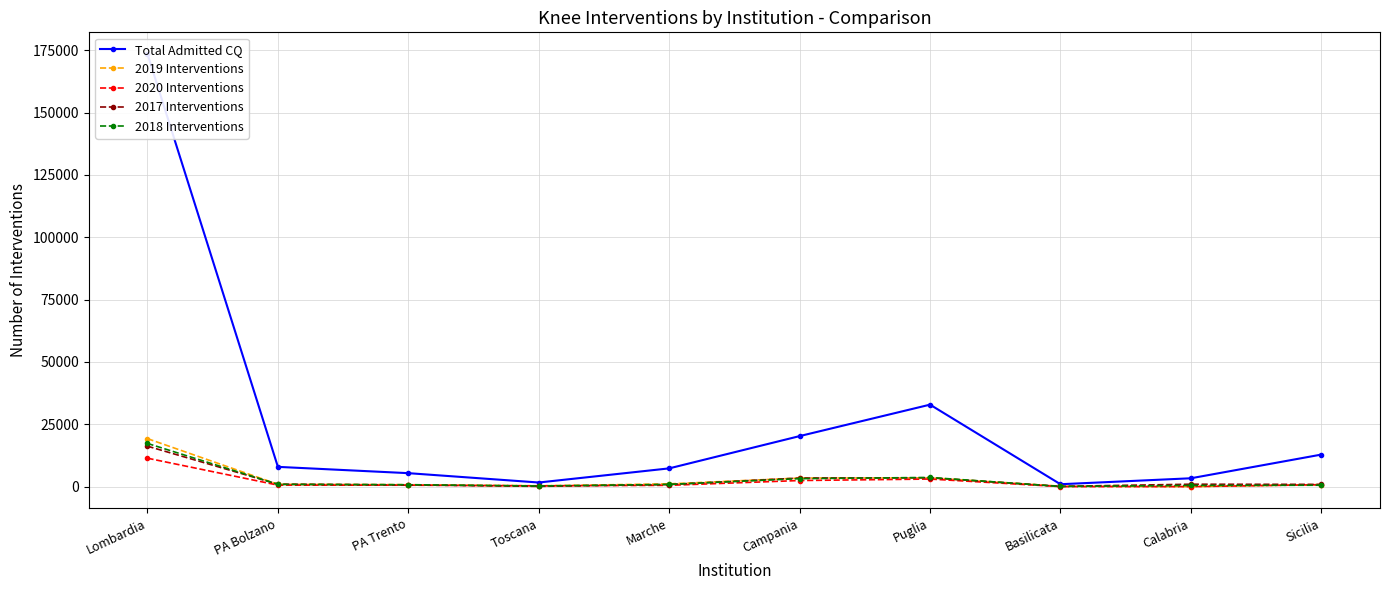

At which label does Total Admitted CQ first exceed 7925?

Lombardia